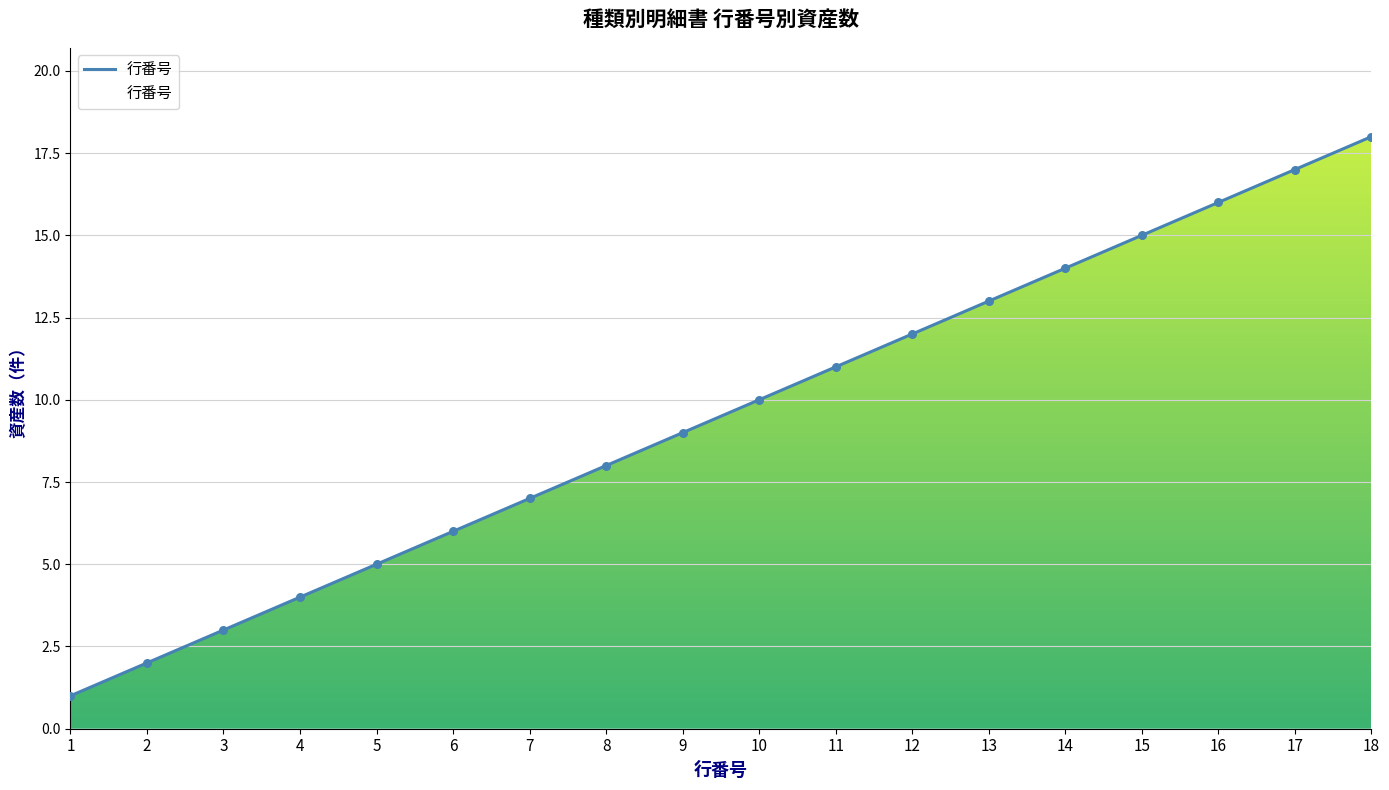

Approximately how many times larger is the value at 13 compared to 15?

0.9